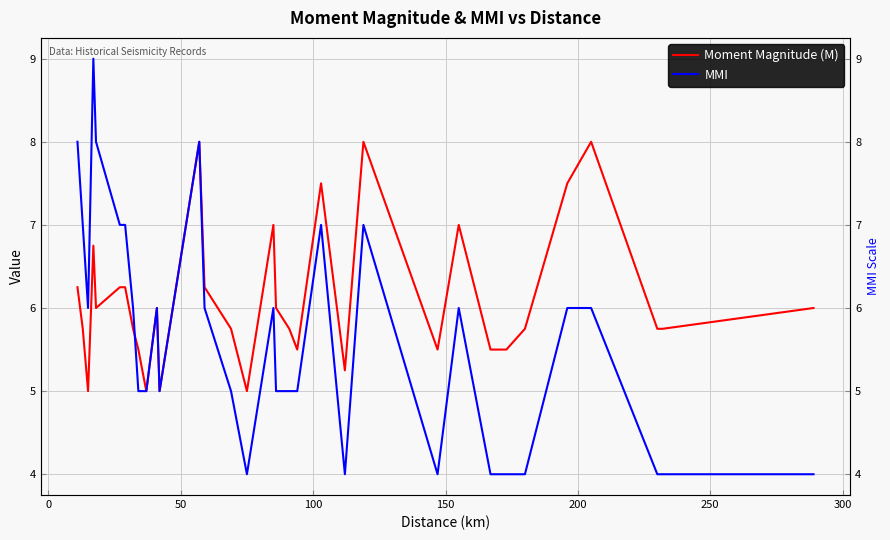

In MMI, how many points are lower than both neighbors (excluding endpoints)?

5